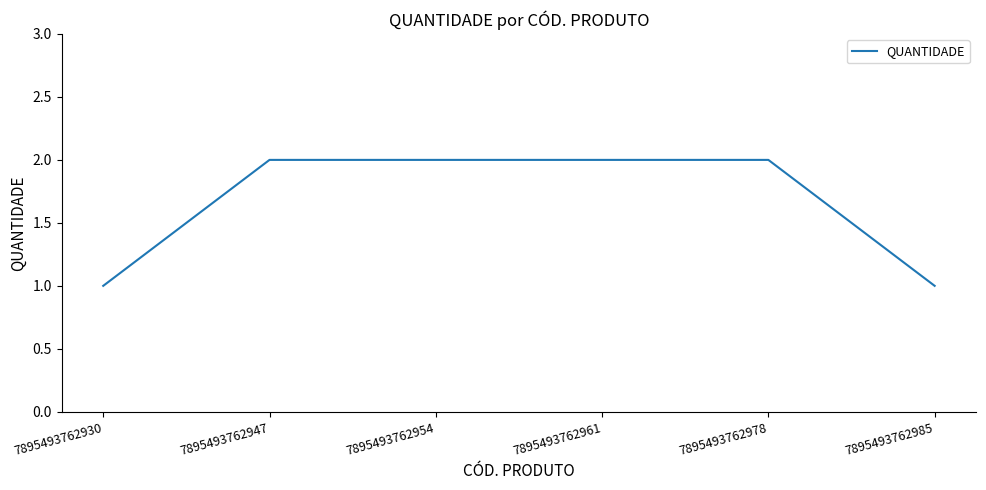

What is the difference between the second highest and minimum values?

1